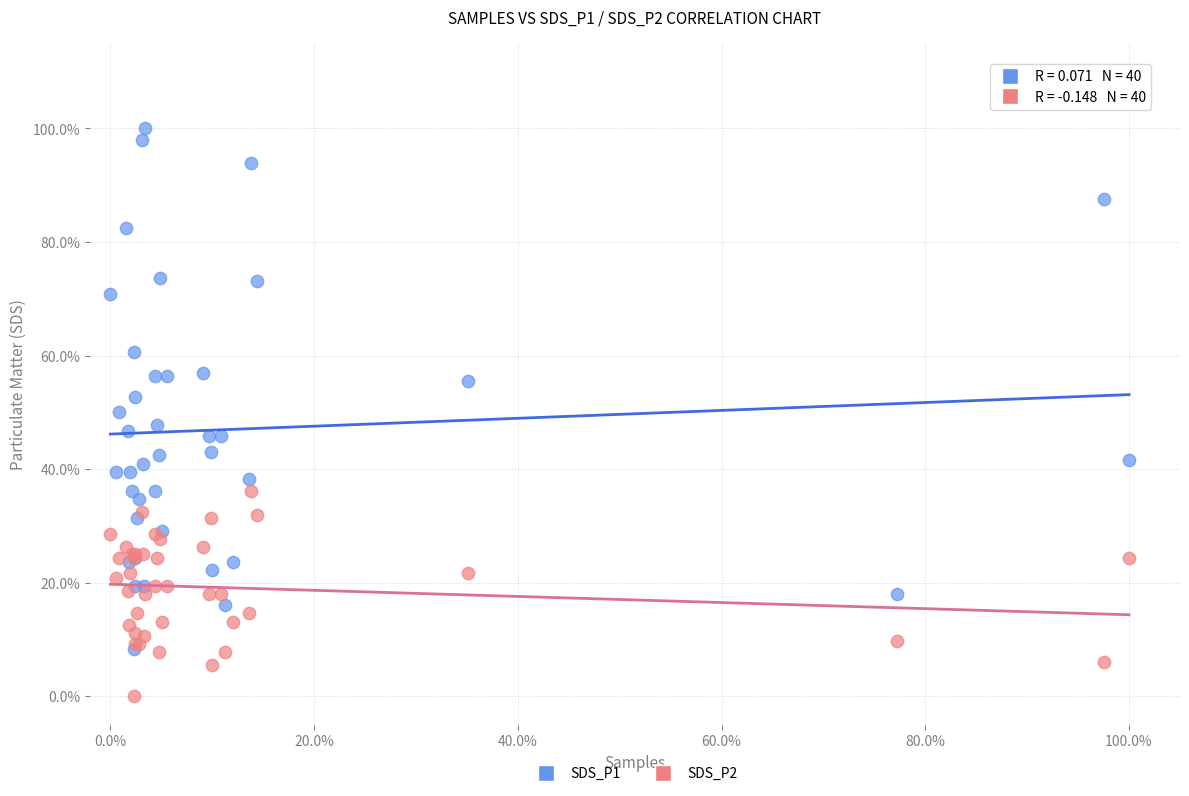

What are all the series names shown in the legend?

SDS_P1, SDS_P2